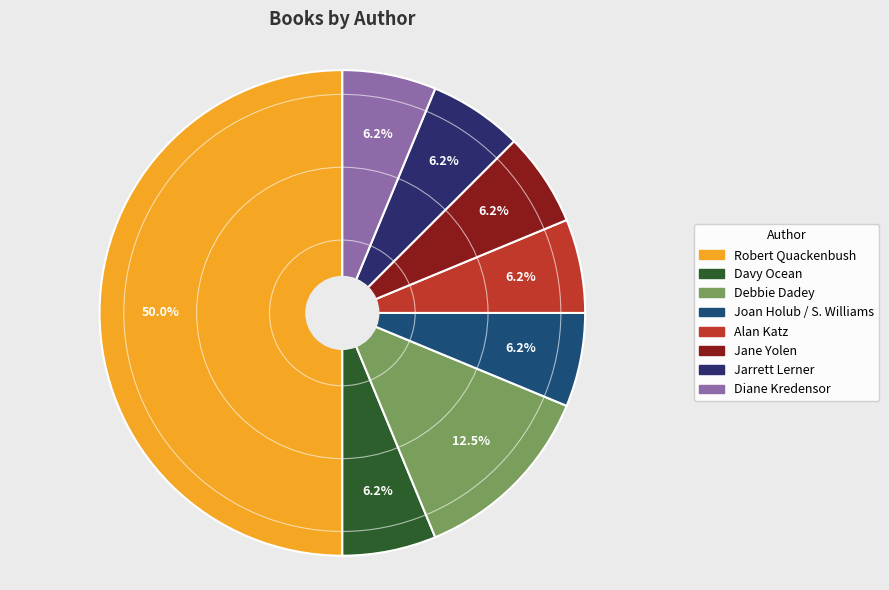

What is the largest slice in the pie chart?

Robert Quackenbush